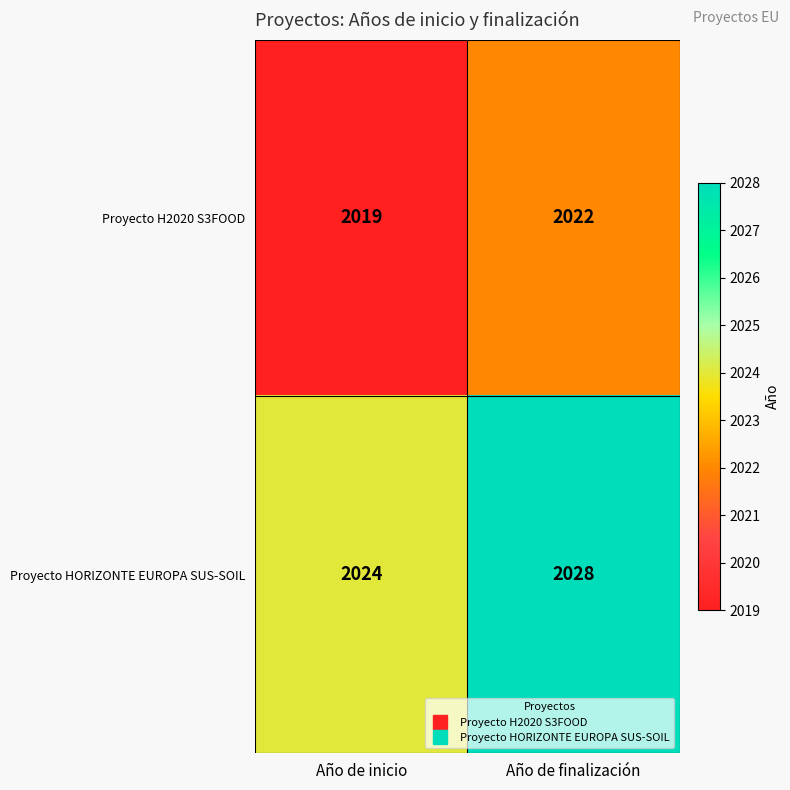

What is the difference between the highest and lowest values at Año de finalización?

6